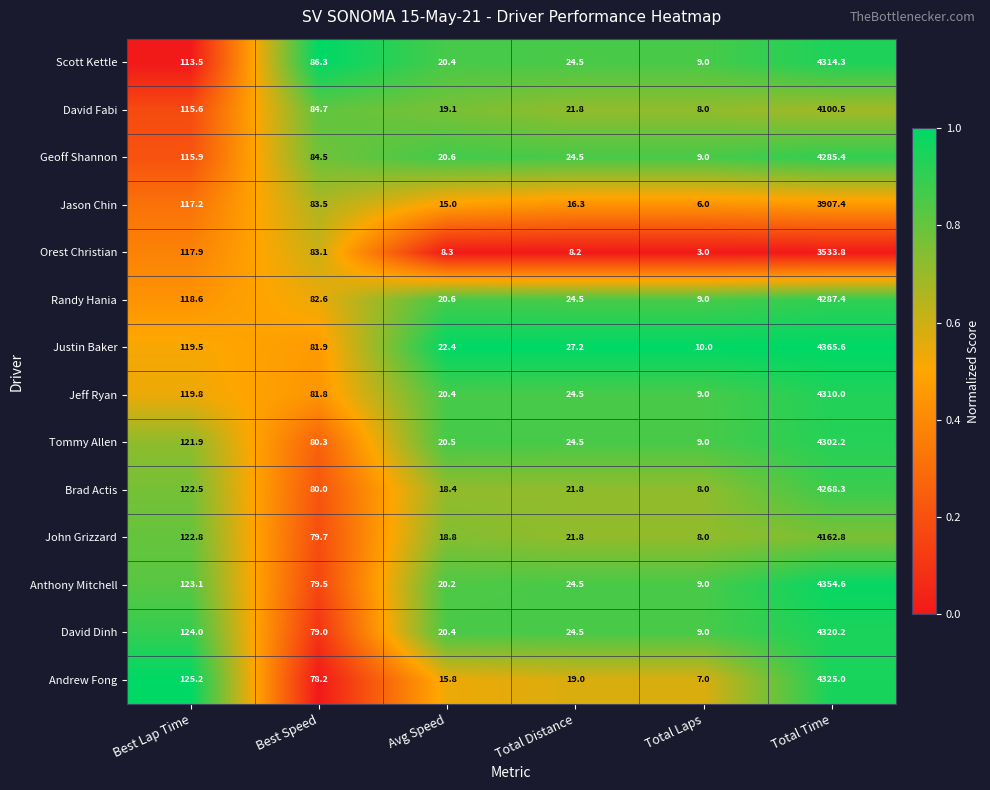

At which label does John Grizzard reach its peak?

Total Time